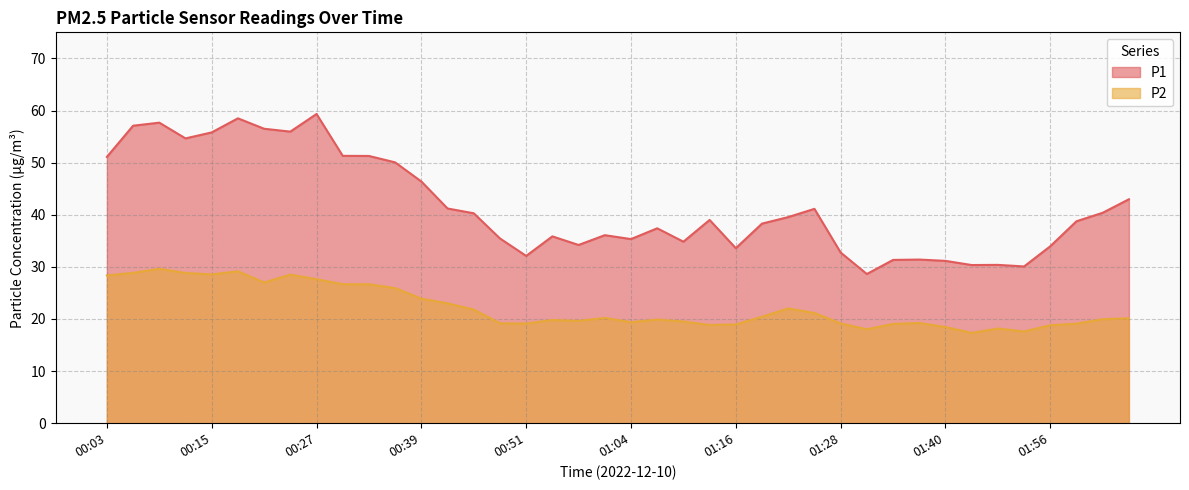

True or false: P1 and P2 cross at least once.

False